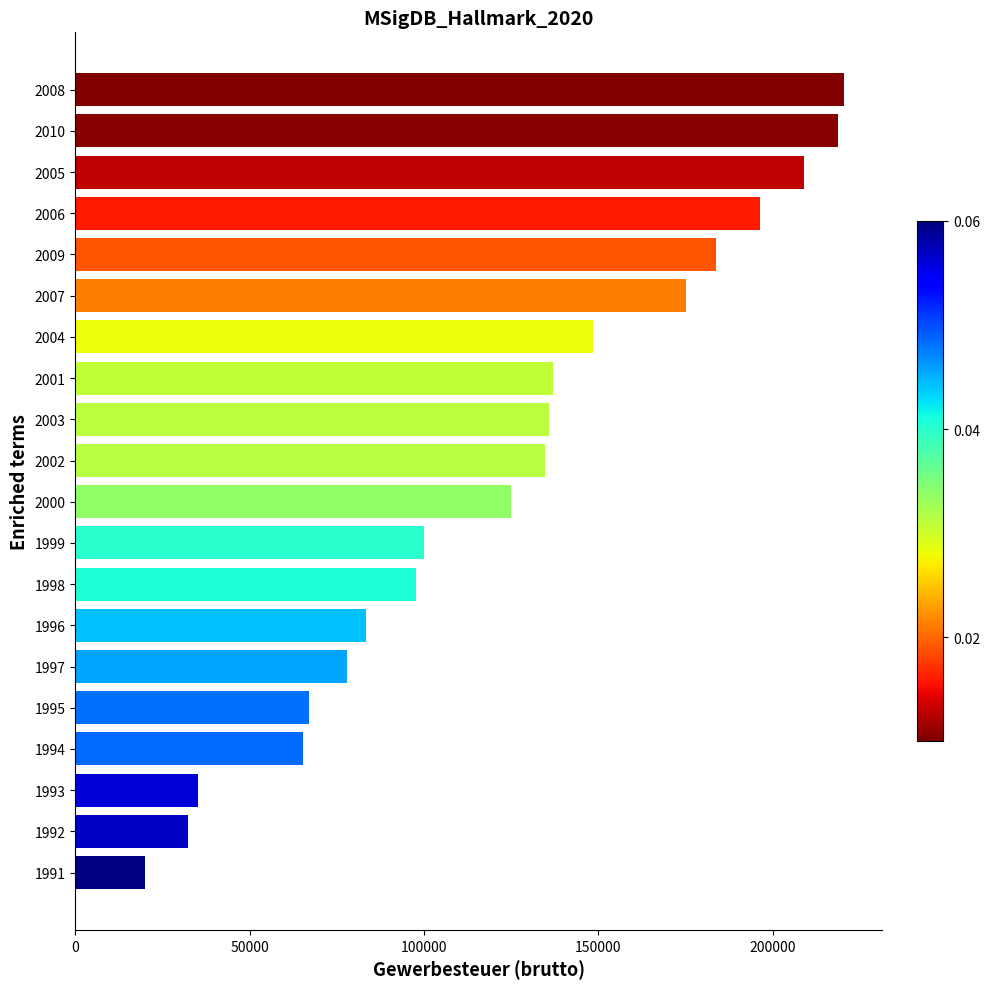

Approximately how many times larger is the value at 1998 compared to 2003?

0.7